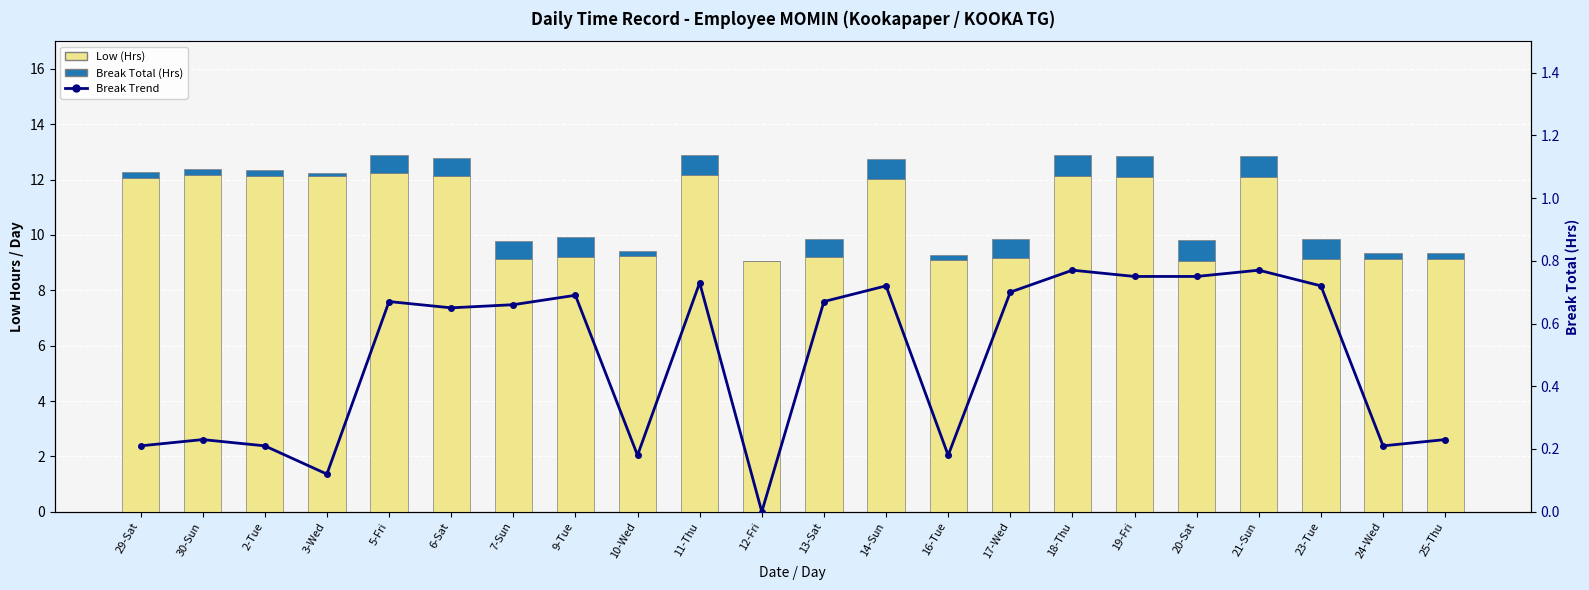

What is the label of the 16th bar from the right?

7-Sun